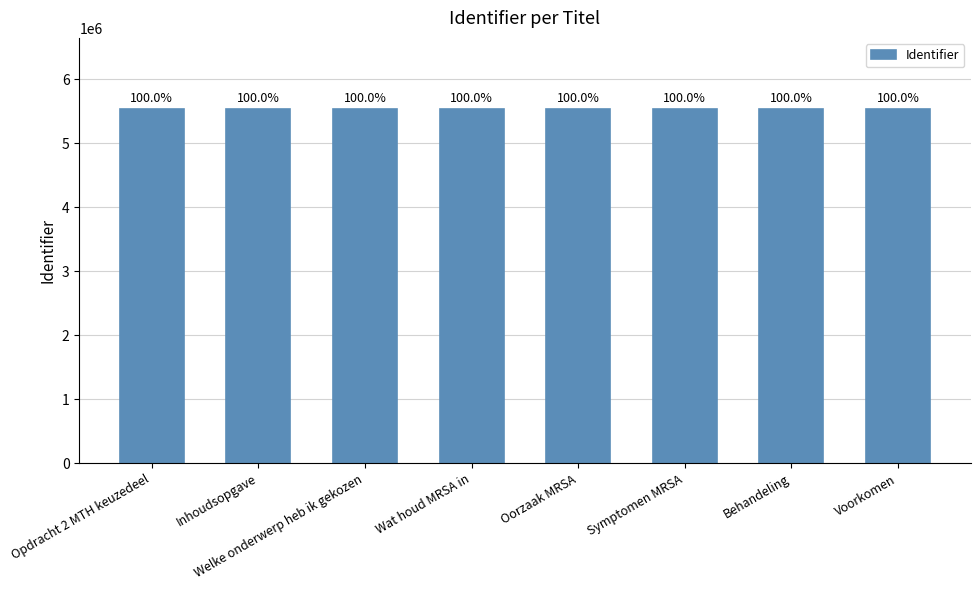

Does the chart contain any negative values?

No